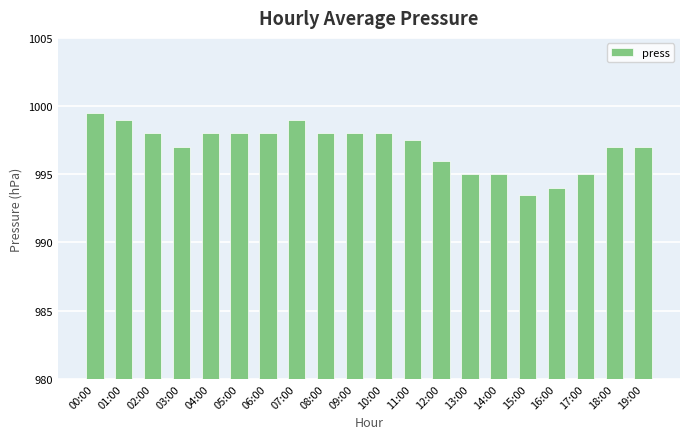

The value at 04:00 is 1780.3. True or false?

False